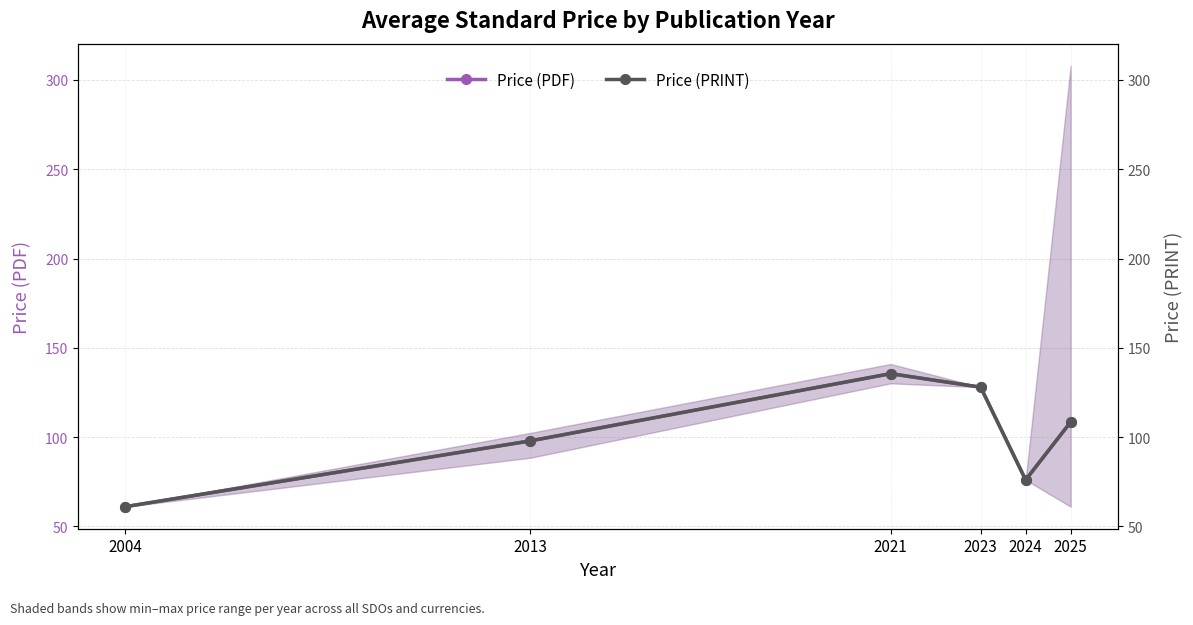

Is the value of Price (PDF) at 2023 greater than the value of Price (PRINT) at 2023?

No